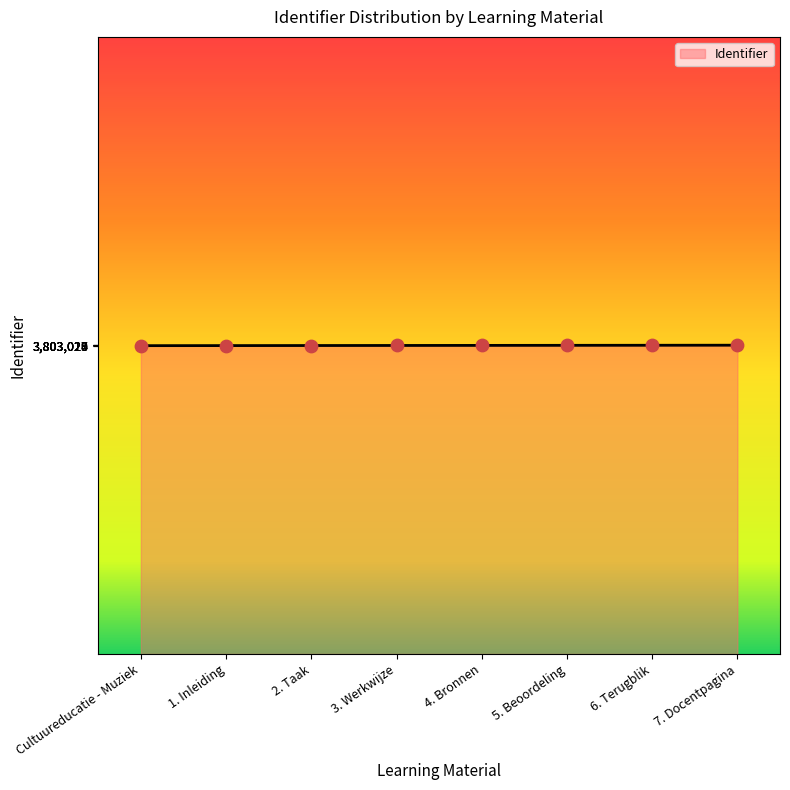

What is the change in value from 1. Inleiding to 3. Werkwijze?

+4